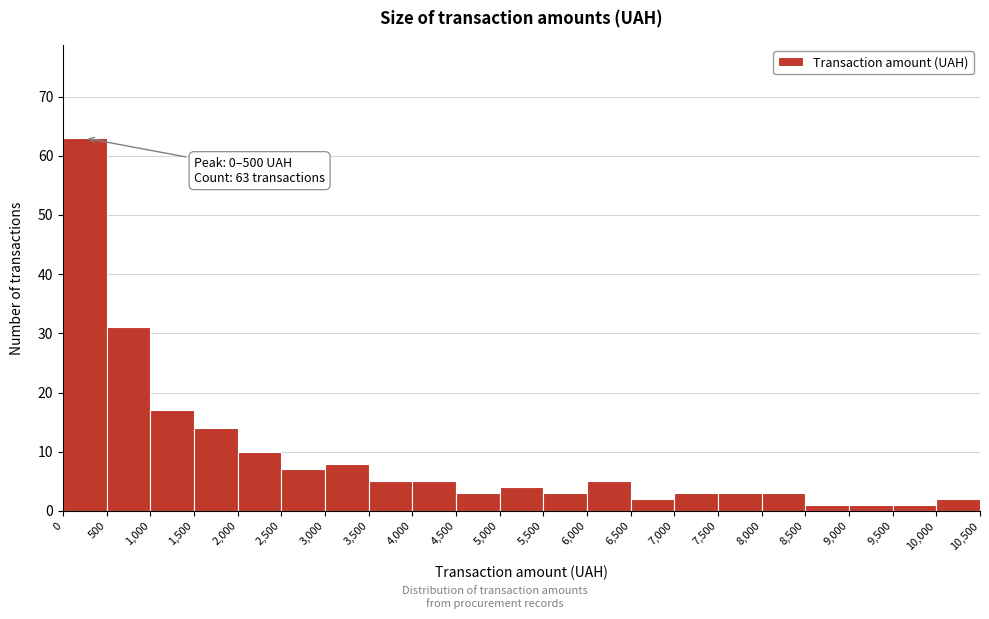

Which range on the x-axis has the tallest bar?

0 to 500